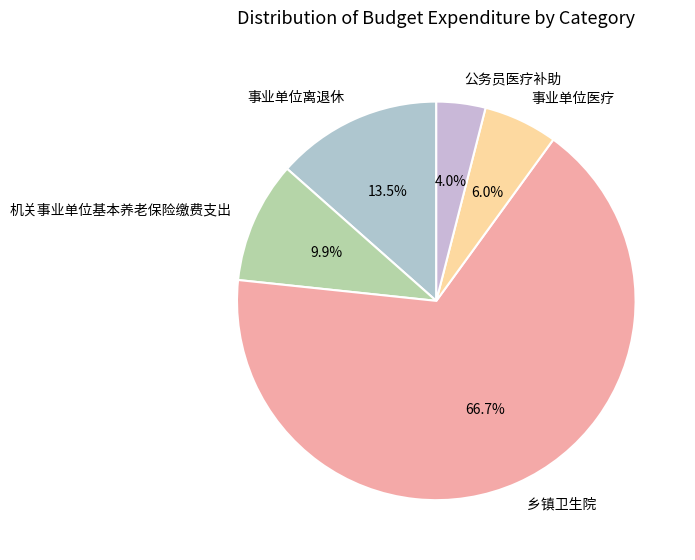

To the nearest percent, what portion does 机关事业单位基本养老保险缴费支出 represent?

10%